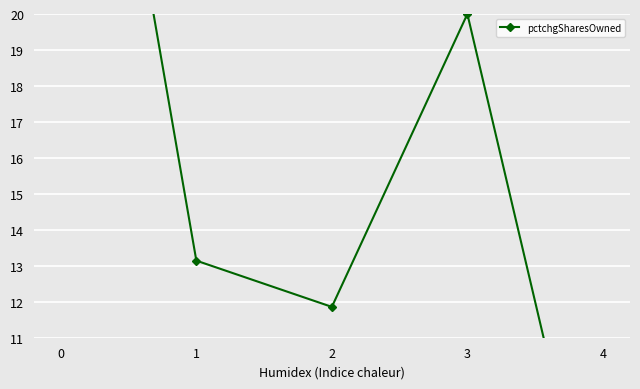

What value does the data have at 4?

4.0